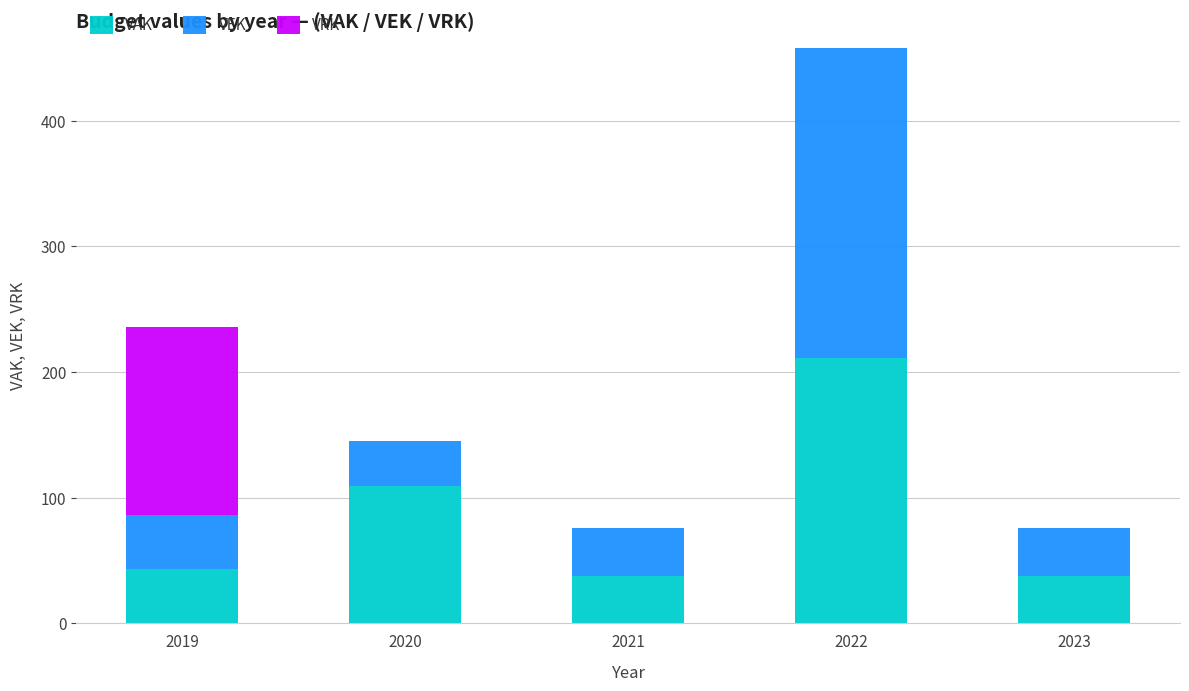

True or false: VAK has a value of 43 at 2019.

True